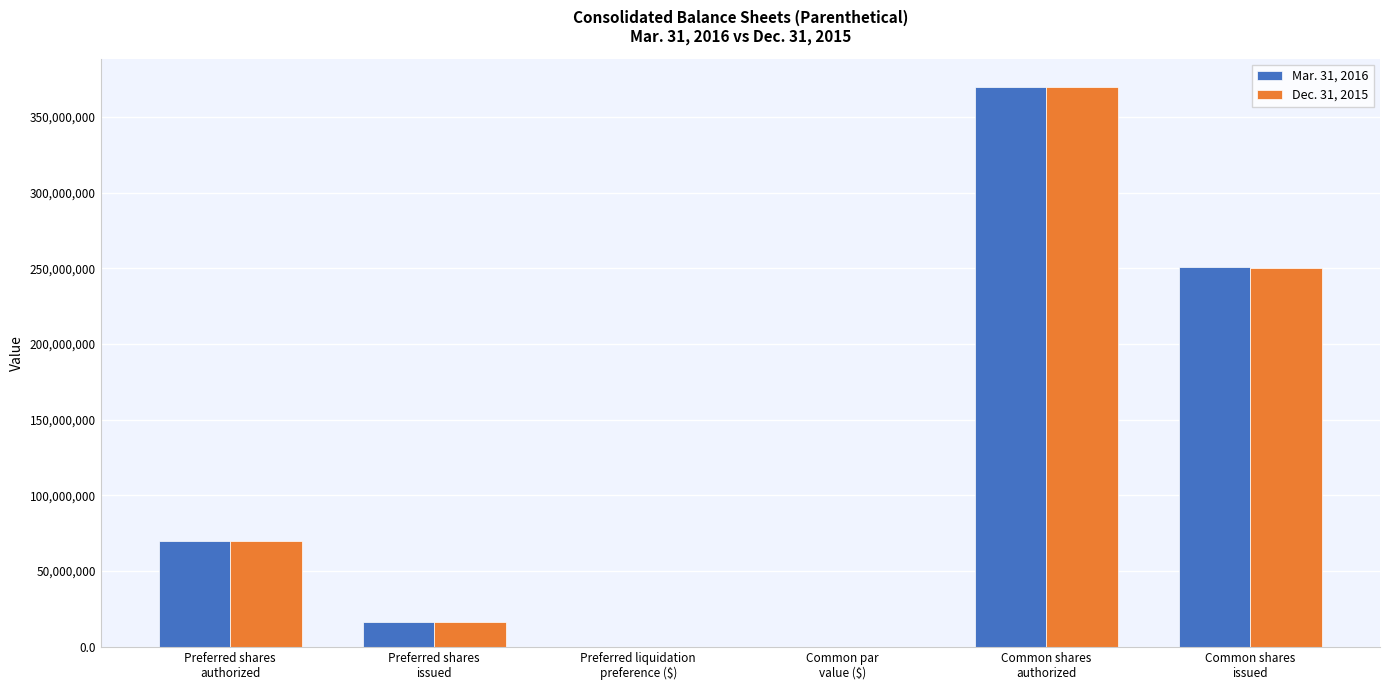

Count the number of categories in the chart.

6